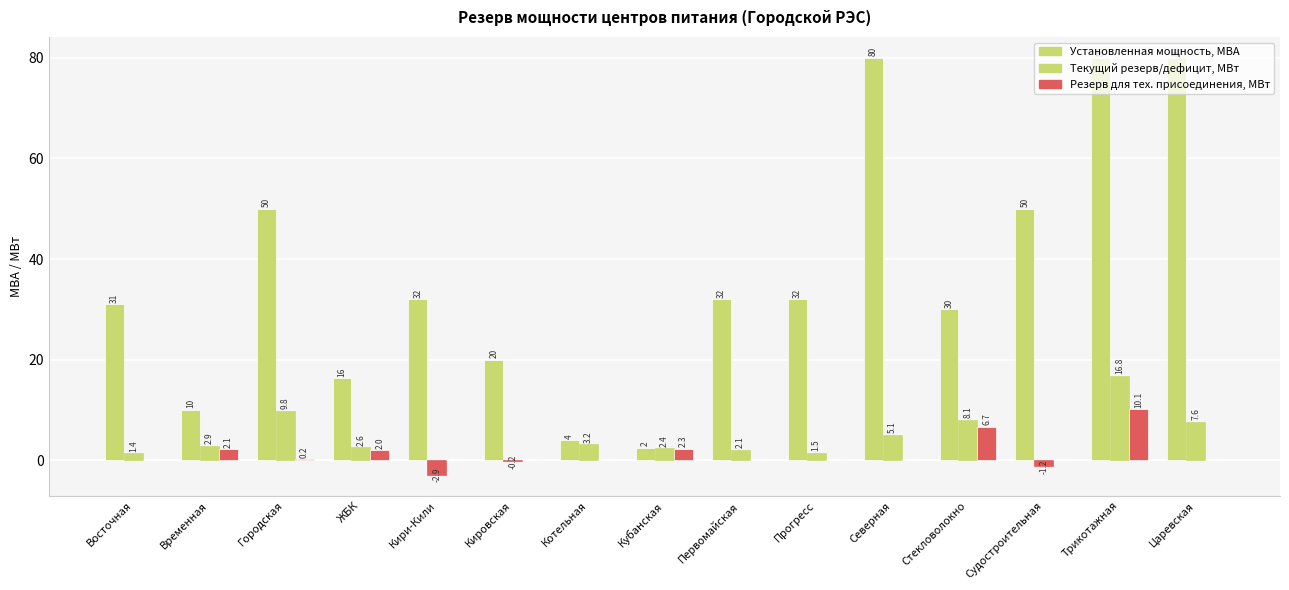

Reading left to right, extract all data points from this chart.

Установленная мощность, МВА: Восточная=31.0	Временная=10.0	Городская=50.0	ЖБК=16.3	Кири-Кили=32.0	Кировская=20.0	Котельная=4.0	Кубанская=2.5	Первомайская=32.0	Прогресс=32.0	Северная=80.0	Стекловолокно=30.0	Судостроительная=50.0	Трикотажная=80.0	Царевская=80.0
Текущий резерв/дефицит мощности, МВт: Восточная=1.4	Временная=2.9	Городская=9.8	ЖБК=2.6	Кири-Кили=-2.9	Кировская=-0.2	Котельная=3.2	Кубанская=2.4	Первомайская=2.1	Прогресс=1.5	Северная=5.1	Стекловолокно=8.1	Судостроительная=-1.2	Трикотажная=16.8	Царевская=7.6
Резерв для тех. присоединения, МВт: Восточная=0.0	Временная=2.1	Городская=0.2	ЖБК=2.0	Кири-Кили=0.0	Кировская=0.0	Котельная=0.0	Кубанская=2.3	Первомайская=0.0	Прогресс=0.0	Северная=0.0	Стекловолокно=6.7	Судостроительная=0.0	Трикотажная=10.1	Царевская=0.0